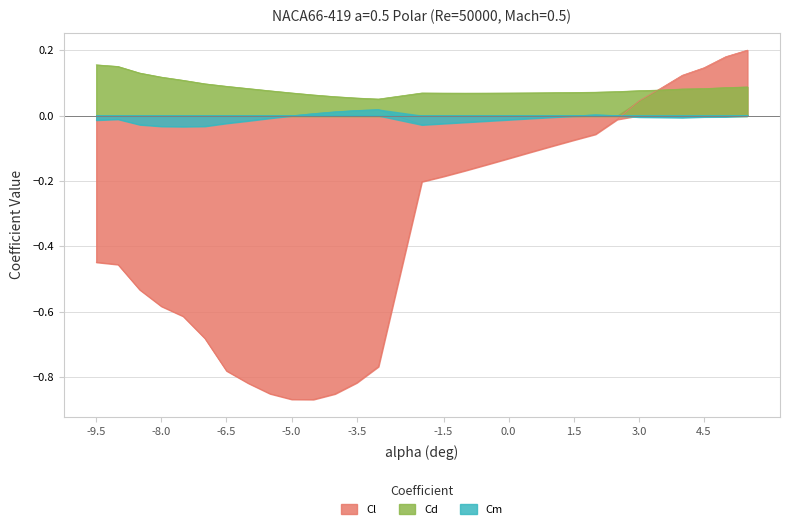

Does the chart have visible grid lines?

Yes